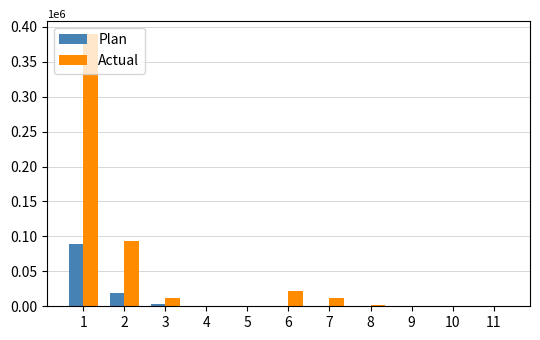

Is the value of Plan at 4 greater than the value of Actual at 7?

No